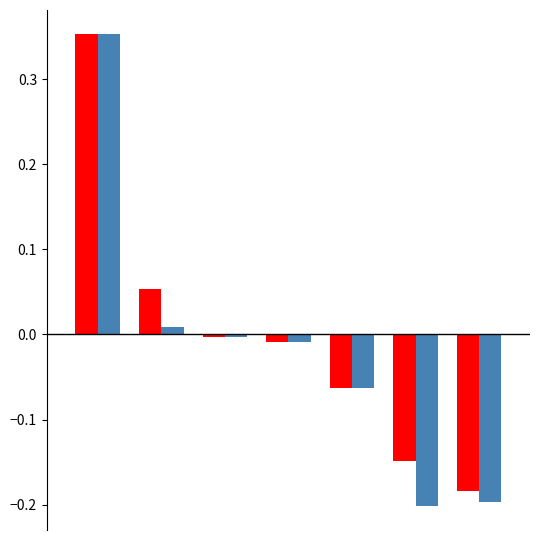

Count the number of data series in this chart.

2